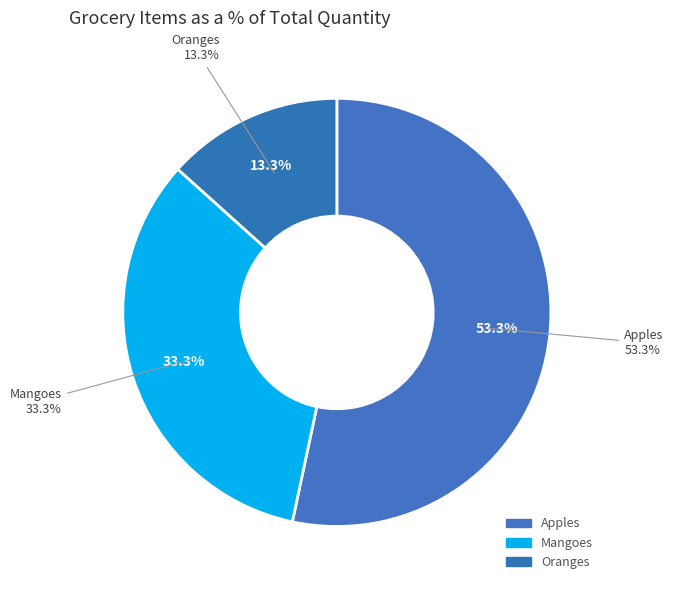

True or false: Oranges accounts for 13% of the total.

True